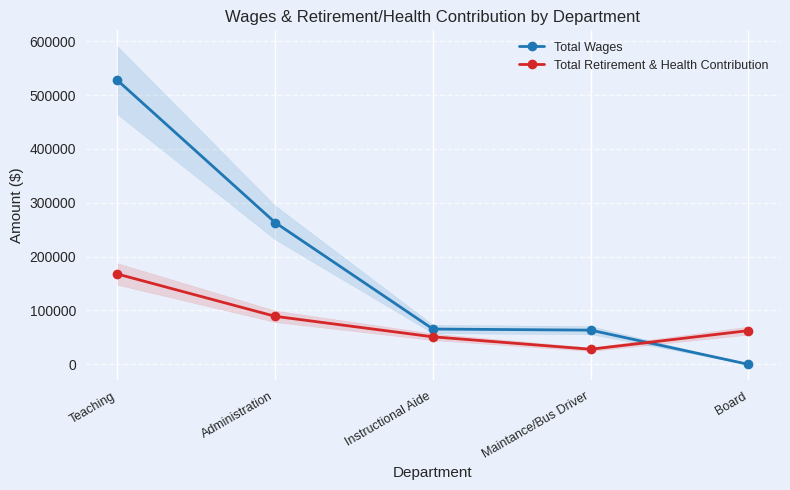

Reading left to right, what are all the values shown in this chart?

Total Wages: Teaching=527286	Administration=263201	Instructional Aide=65565	Maintance/Bus Driver=63516	Board=0
Total Retirement & Health Contribution: Teaching=167668	Administration=89153	Instructional Aide=51120	Maintance/Bus Driver=28078	Board=62643